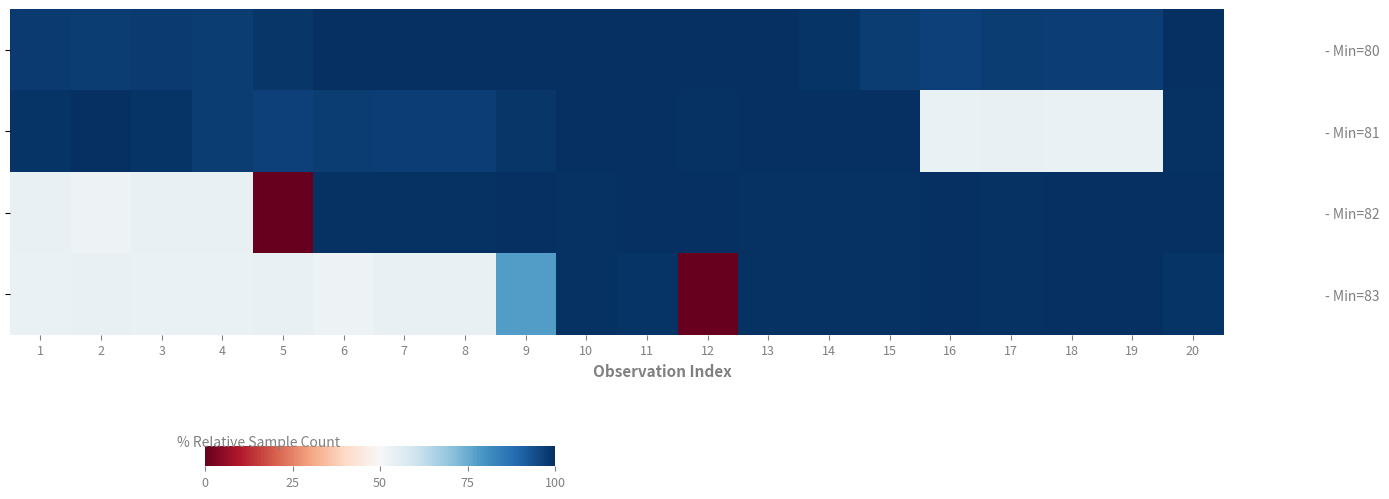

Count the number of categories in the chart.

20